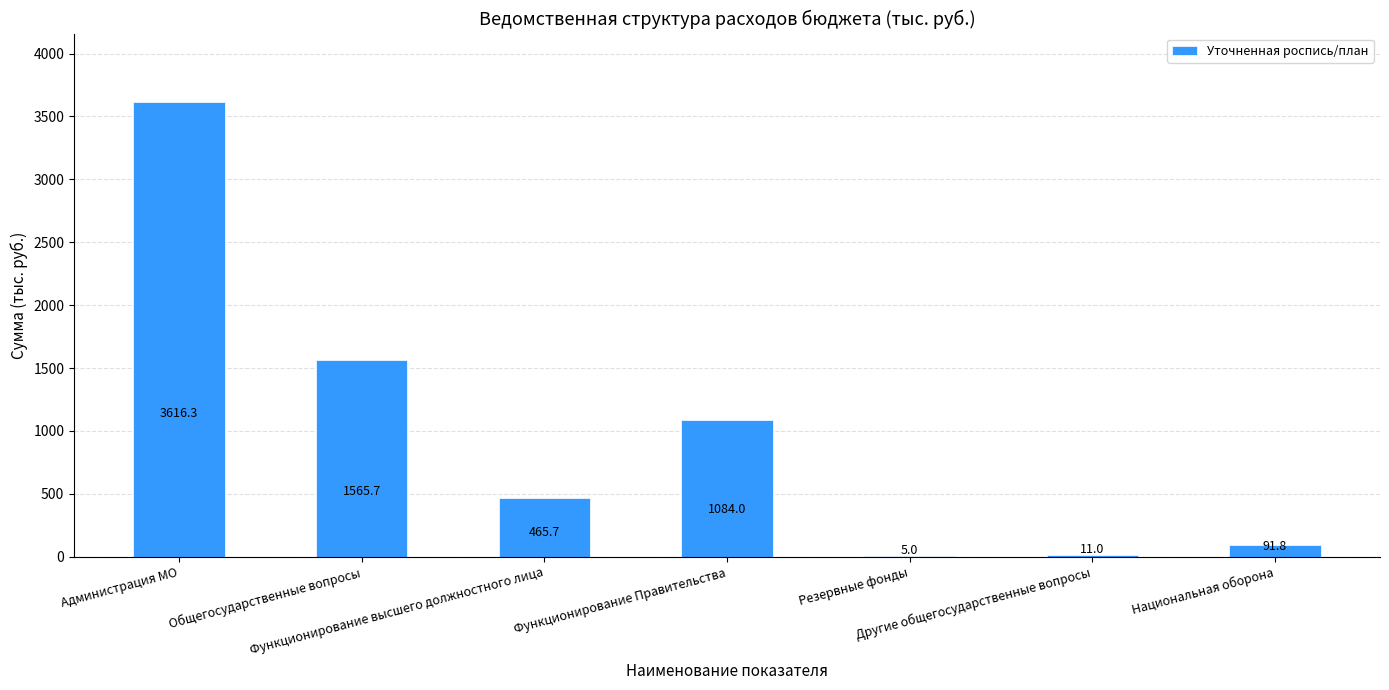

Where is the data nearest to the value 1810?

Общегосударственные вопросы